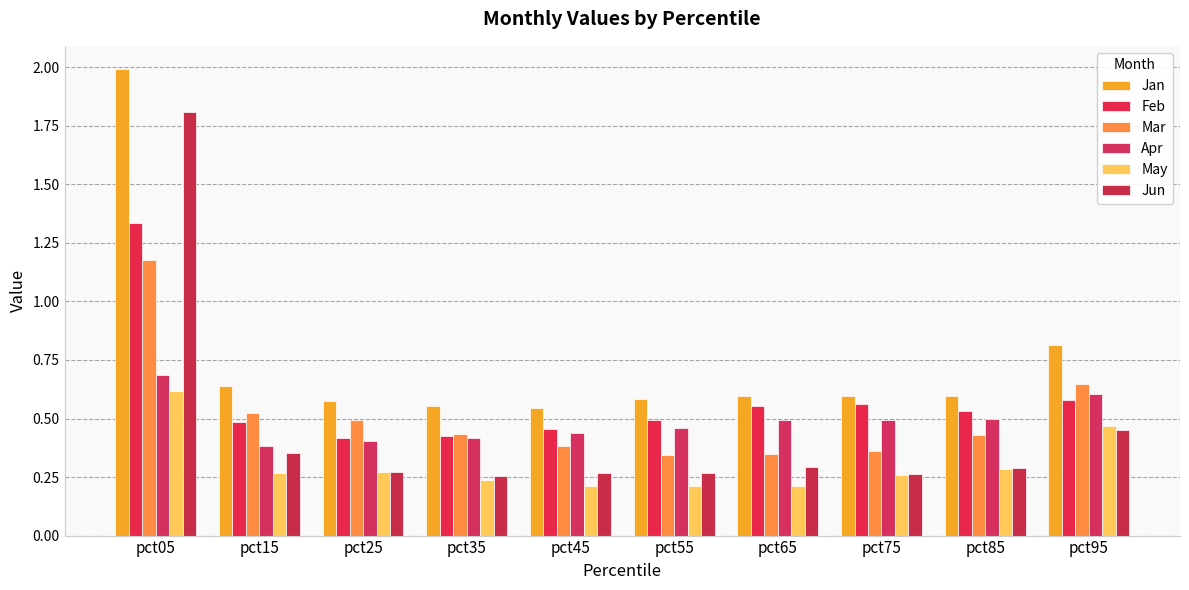

At pct35, list the series in order from largest to smallest.

Jan, Mar, Feb, Apr, Jun, May